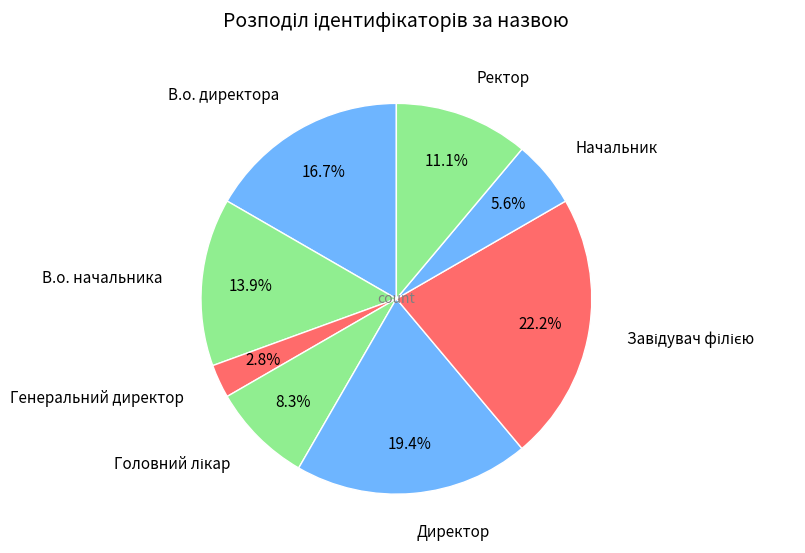

Do Ректор and Директор together represent more than half of the pie?

No